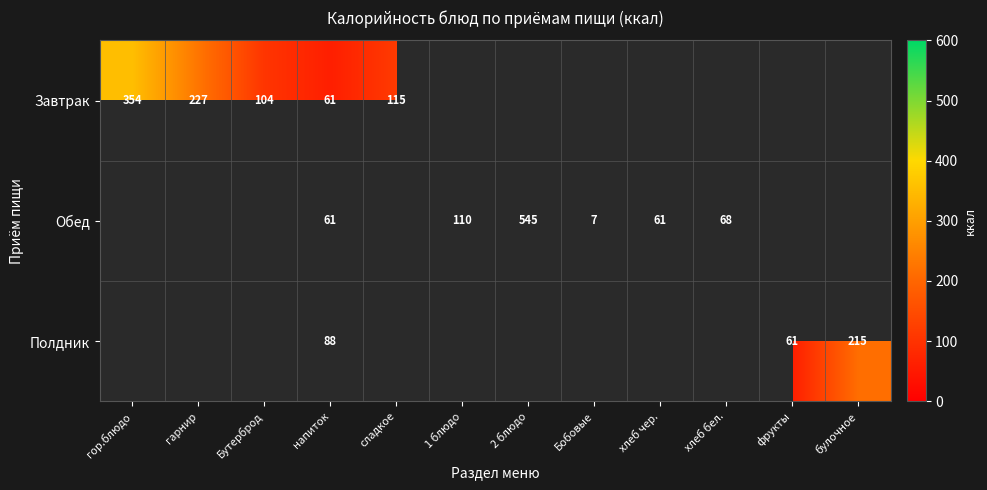

True or false: Обед has a value of 116 at хлеб бел..

False